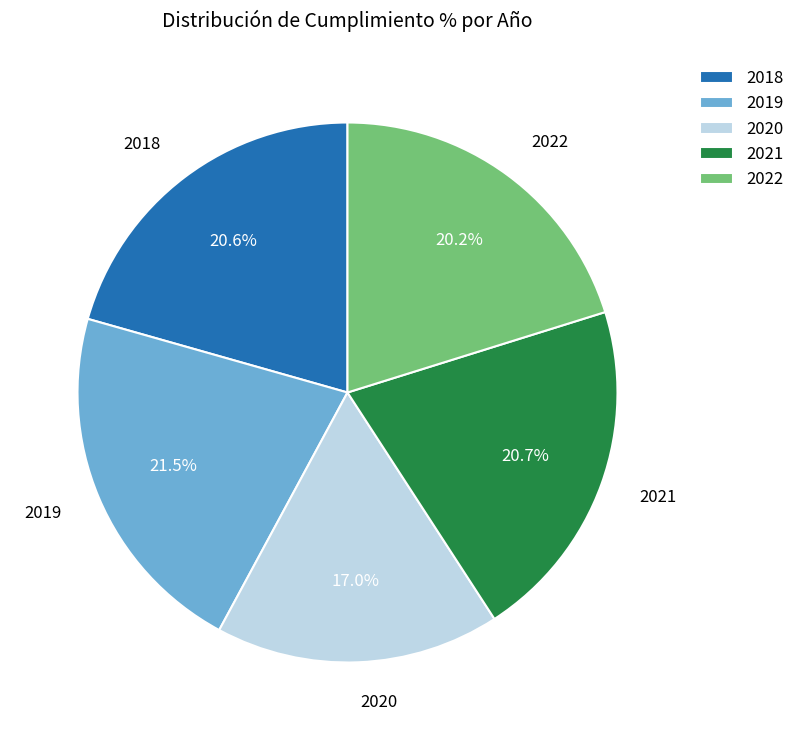

What percentage is the 2022 slice, to the nearest percent?

20%